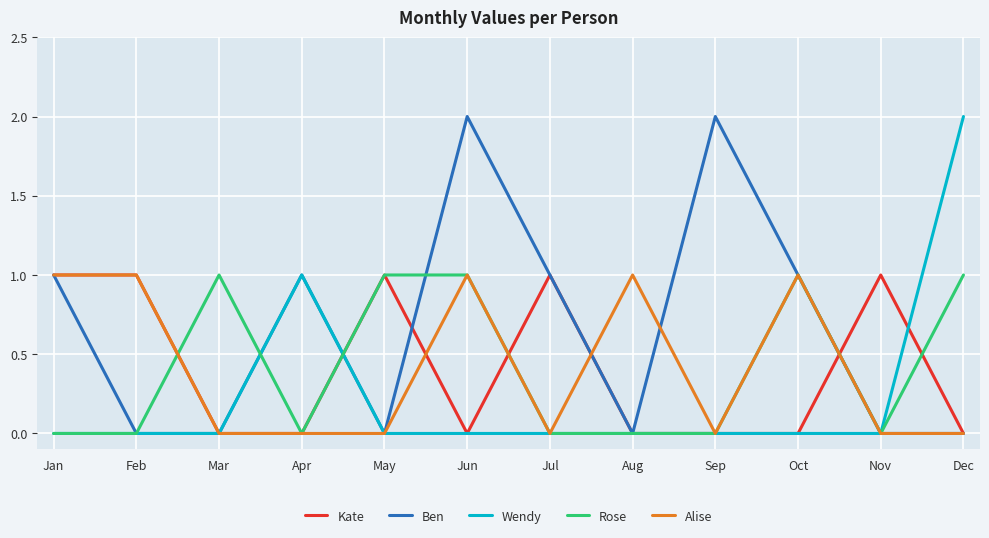

Between May and Jun, which series saw the biggest shift?

Ben